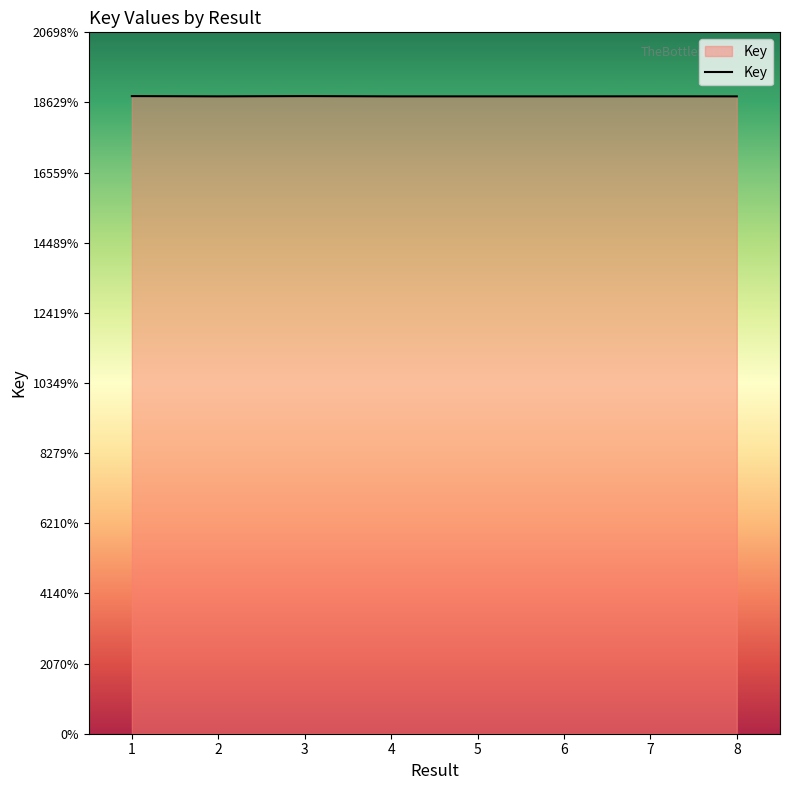

What is the smallest value displayed?

188086463